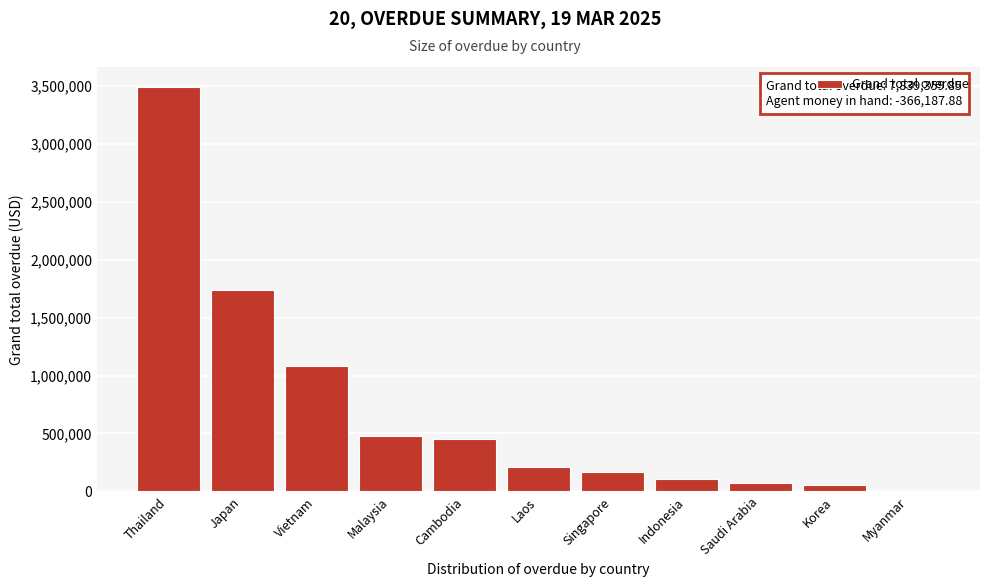

Reading left to right, extract all data points from this chart.

Thailand=3488948.9	Japan=1739077.1	Vietnam=1085730.0	Malaysia=474609.3	Cambodia=449705.8	Laos=207919.6	Singapore=165334.2	Indonesia=103988.7	Saudi Arabia=69380.2	Korea=54666.0	Myanmar=0.0